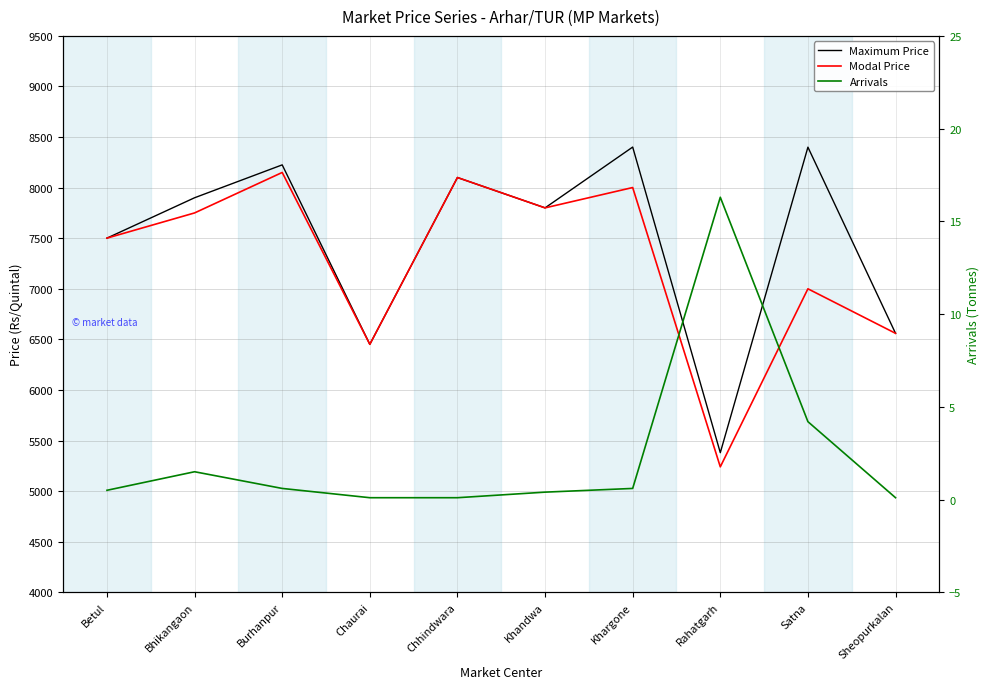

What is the difference between the maximum and minimum values in the Maximum Price series?

3021.0